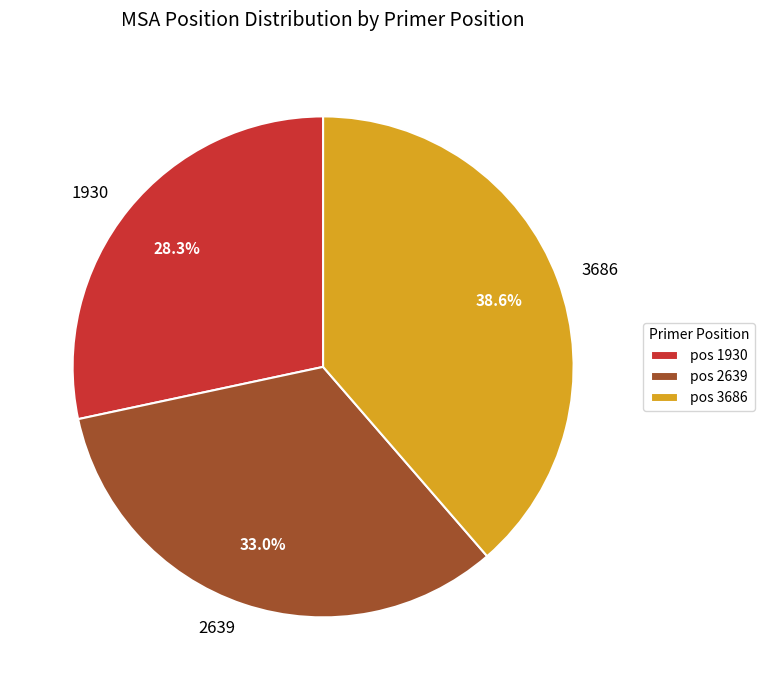

How many segments does this pie chart have?

3